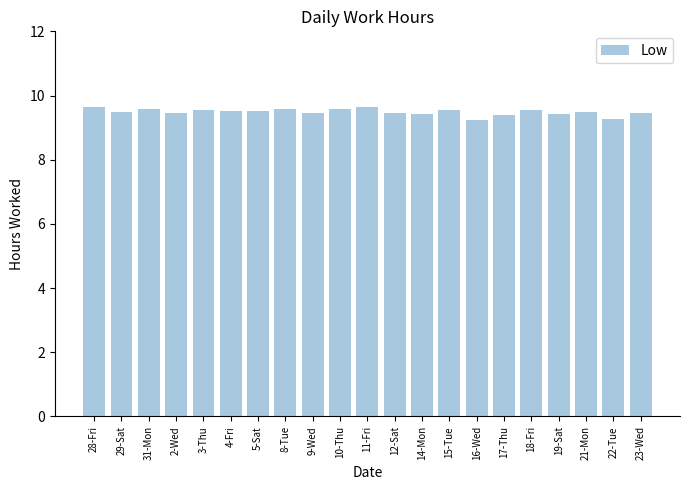

True or false: the data shows 3.7 at 29-Sat.

False